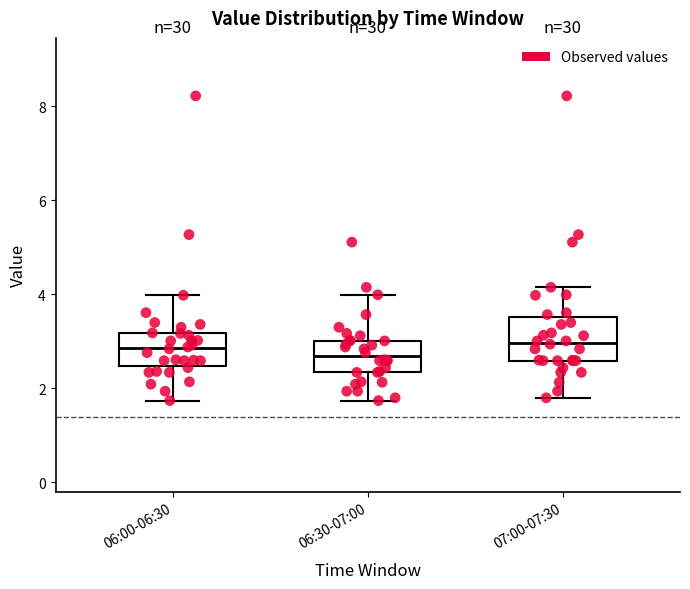

Where does the lower whisker of the box for 06:00-06:30 end on the y-axis? The values are not printed on the chart, so give them approximately, as read against the axis.

1.8